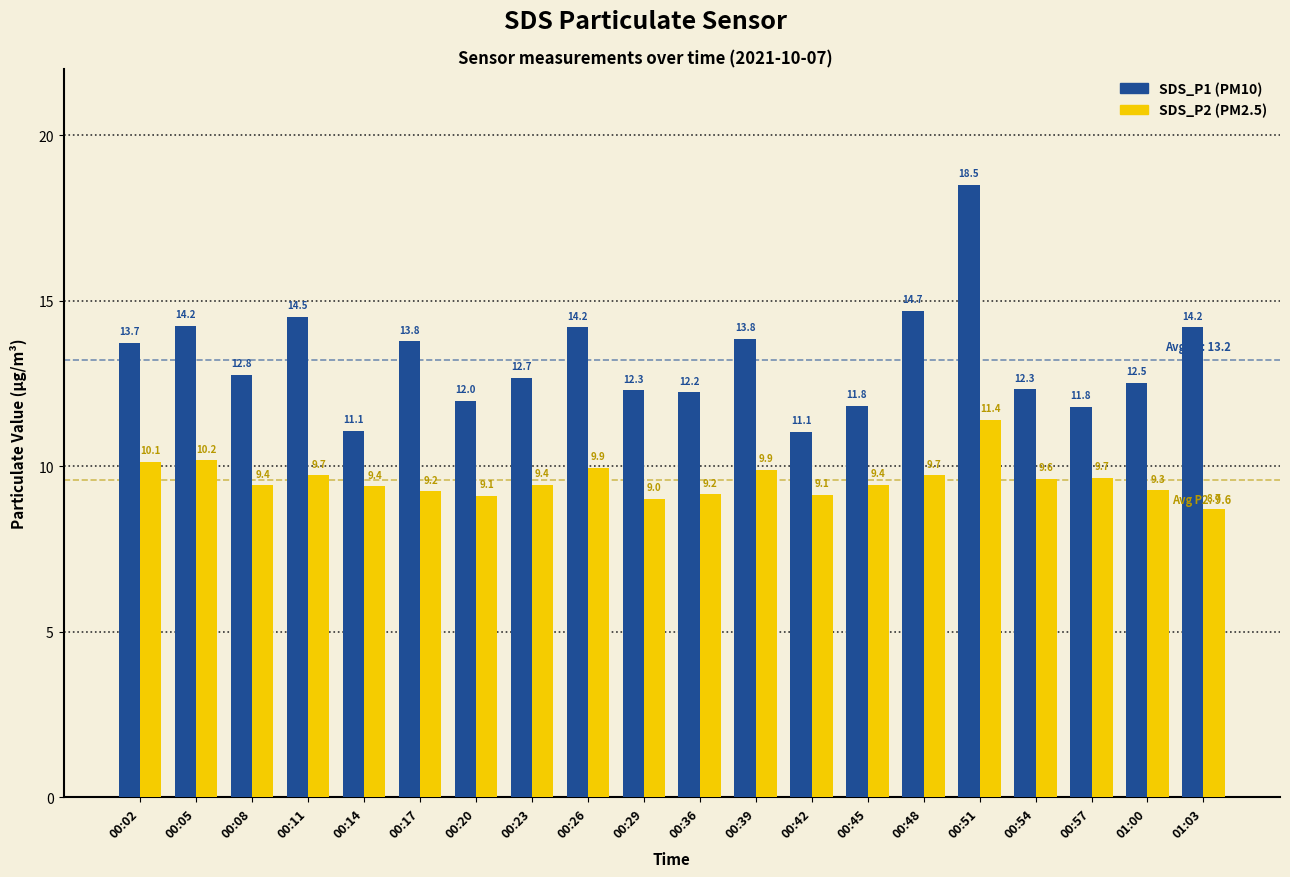

Which category has the highest value across all series?

00:51